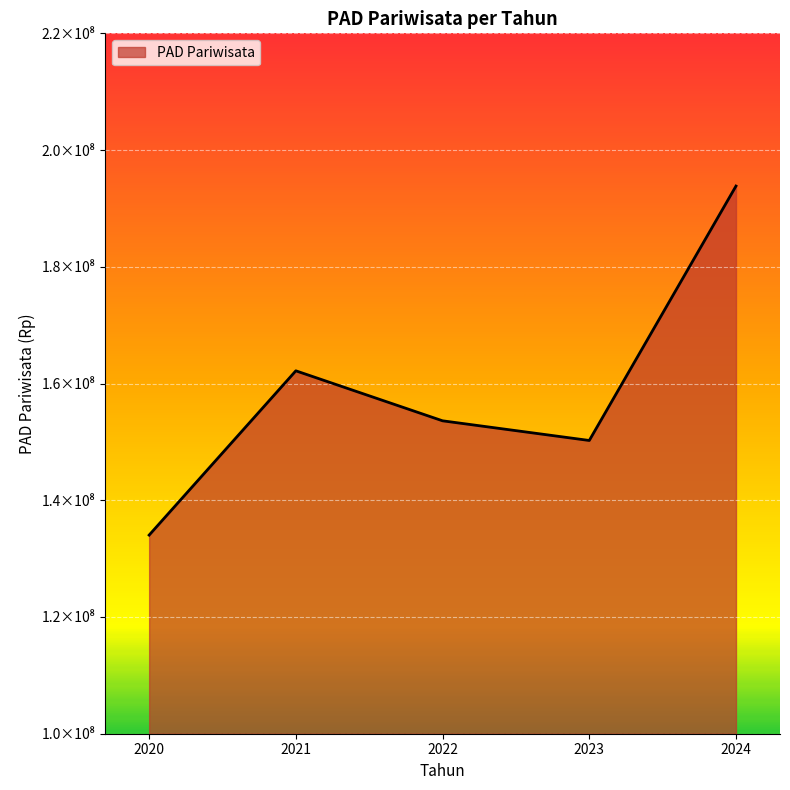

List the labels in order of value, smallest first.

2020, 2023, 2022, 2021, 2024